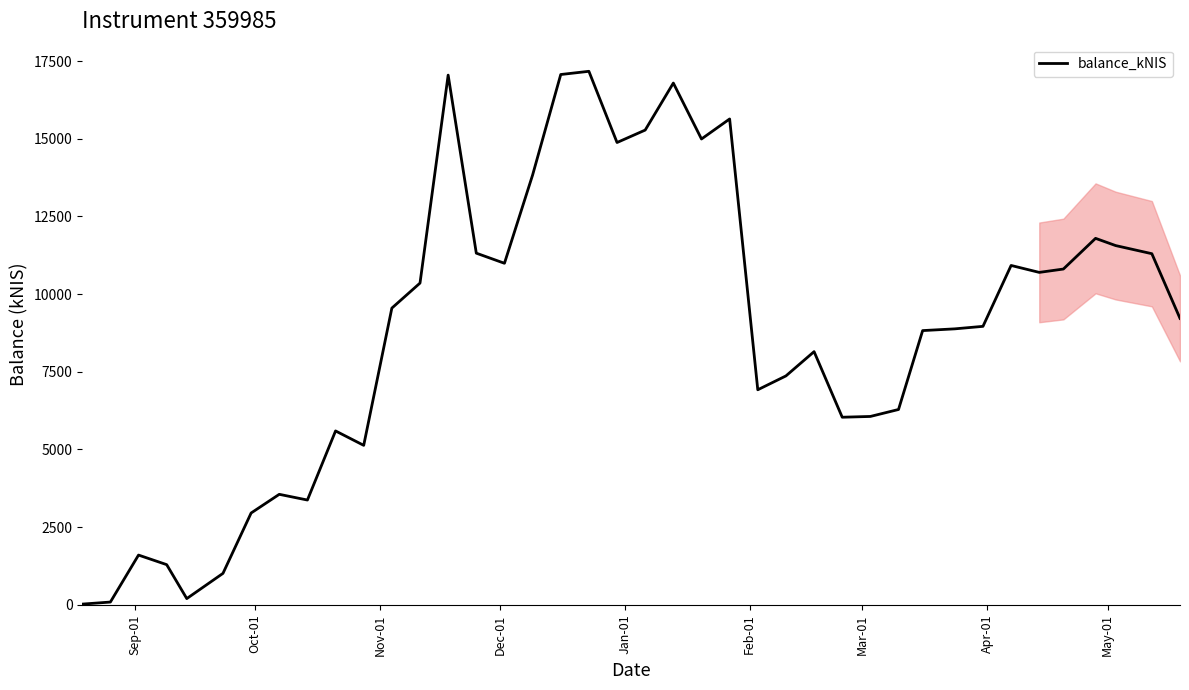

What is the greatest value displayed?

17172.9